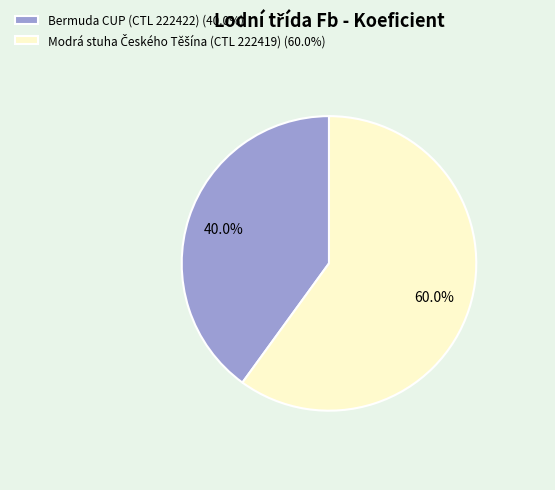

Does Bermuda CUP (CTL 222422) account for over 50% of the chart?

No